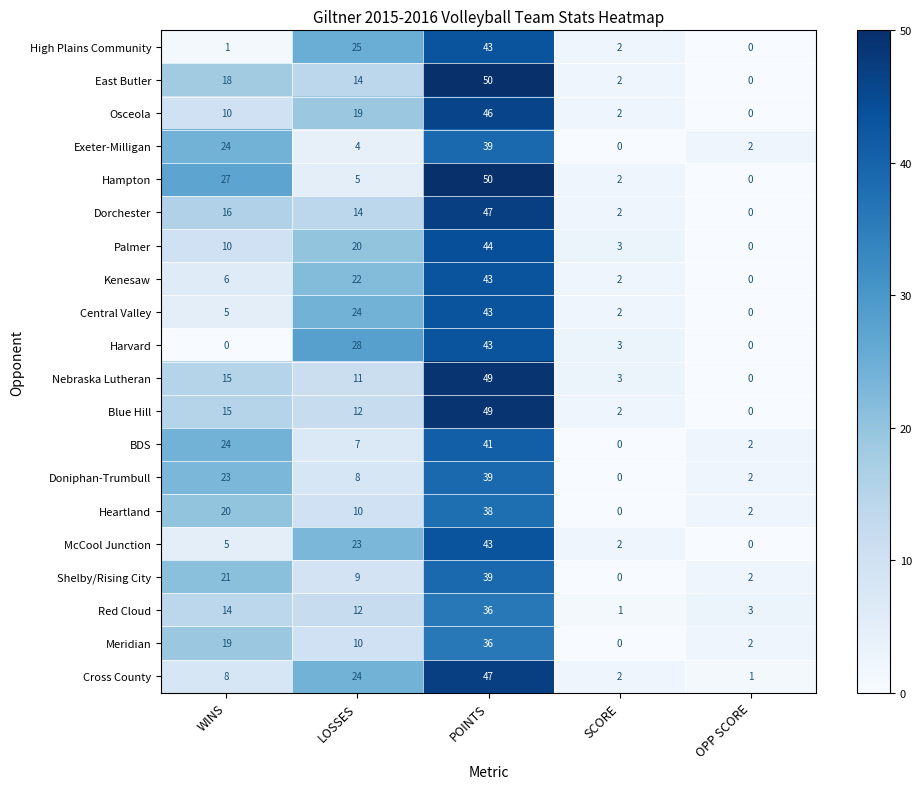

Rank the categories by Osceola value from highest to lowest.

POINTS, LOSSES, WINS, SCORE, OPP SCORE